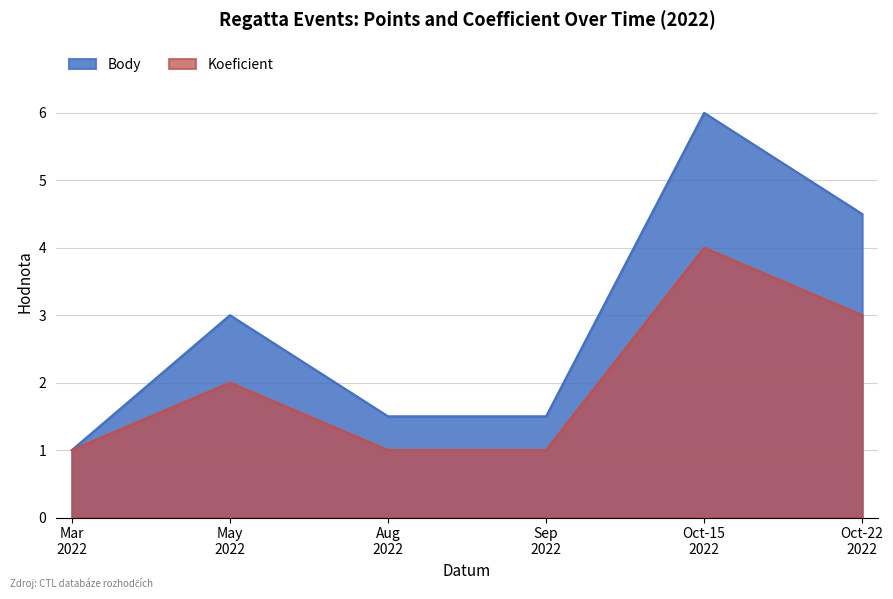

Which series has the widest spread of values?

Body